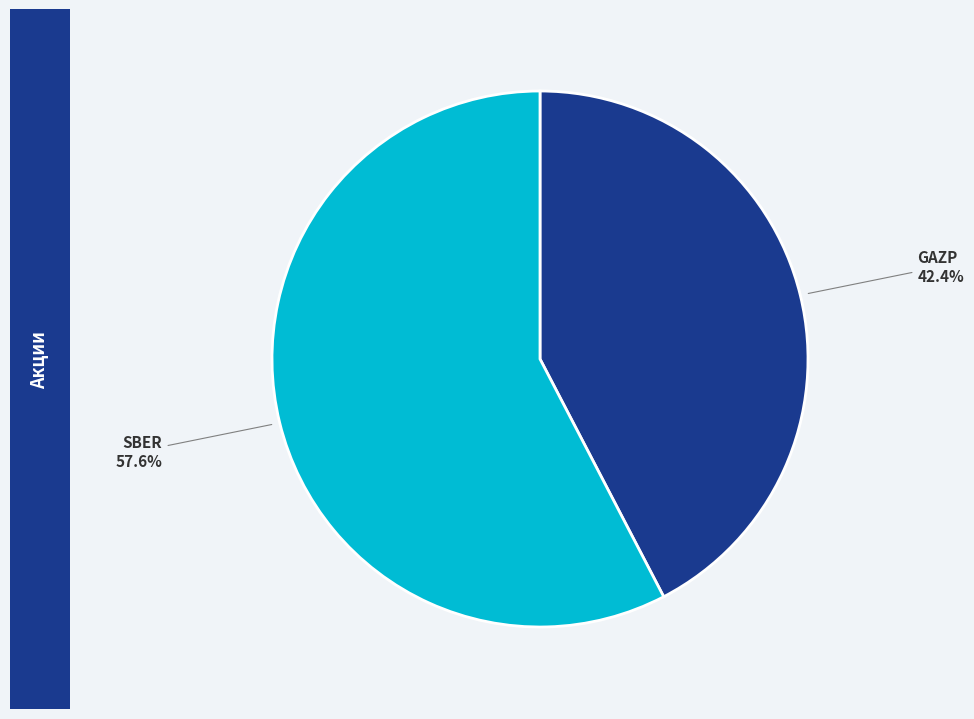

The GAZP slice represents 42% of the pie. True or false?

True